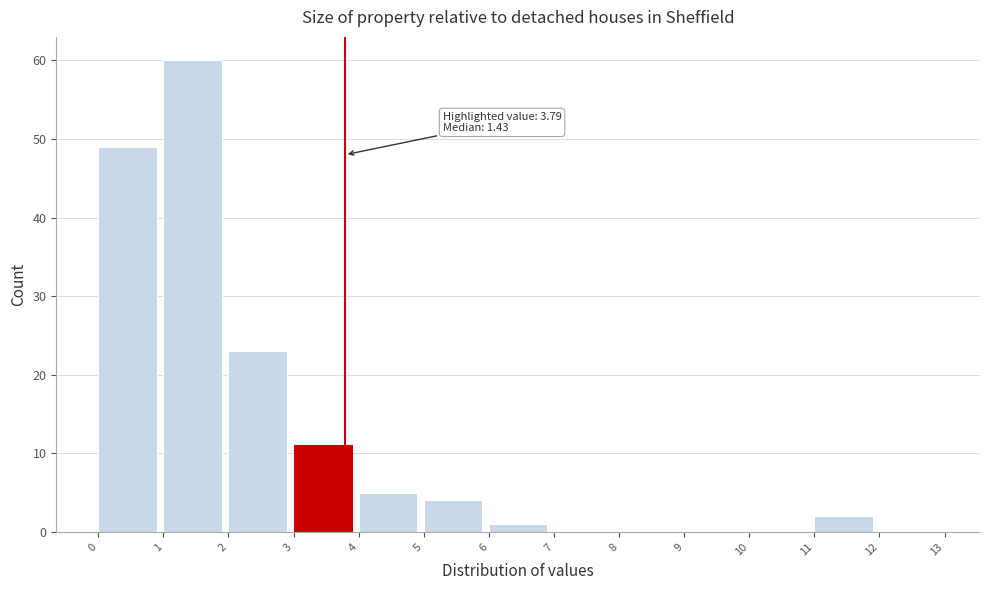

Which range on the x-axis has the tallest bar?

1 to 2